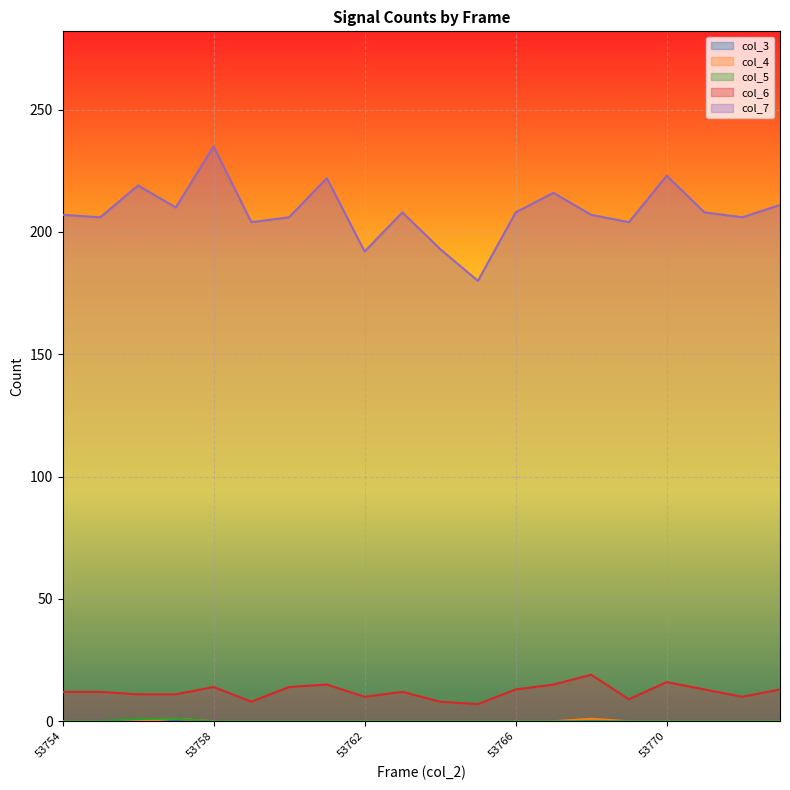

Reading left to right, what are all the values shown in this chart?

col_4: 53754=0	53755=0	53756=0	53757=1	53758=0	53759=0	53760=0	53761=0	53762=0	53763=0	53764=0	53765=0	53766=0	53767=0	53768=1	53769=0	53770=0	53771=0	53772=0	53773=0
col_5: 53754=0	53755=0	53756=1	53757=1	53758=0	53759=0	53760=0	53761=0	53762=0	53763=0	53764=0	53765=0	53766=0	53767=0	53768=0	53769=0	53770=0	53771=0	53772=0	53773=0
col_6: 53754=12	53755=12	53756=11	53757=11	53758=14	53759=8	53760=14	53761=15	53762=10	53763=12	53764=8	53765=7	53766=13	53767=15	53768=19	53769=9	53770=16	53771=13	53772=10	53773=13
col_7: 53754=207	53755=206	53756=219	53757=210	53758=235	53759=204	53760=206	53761=222	53762=192	53763=208	53764=193	53765=180	53766=208	53767=216	53768=207	53769=204	53770=223	53771=208	53772=206	53773=211